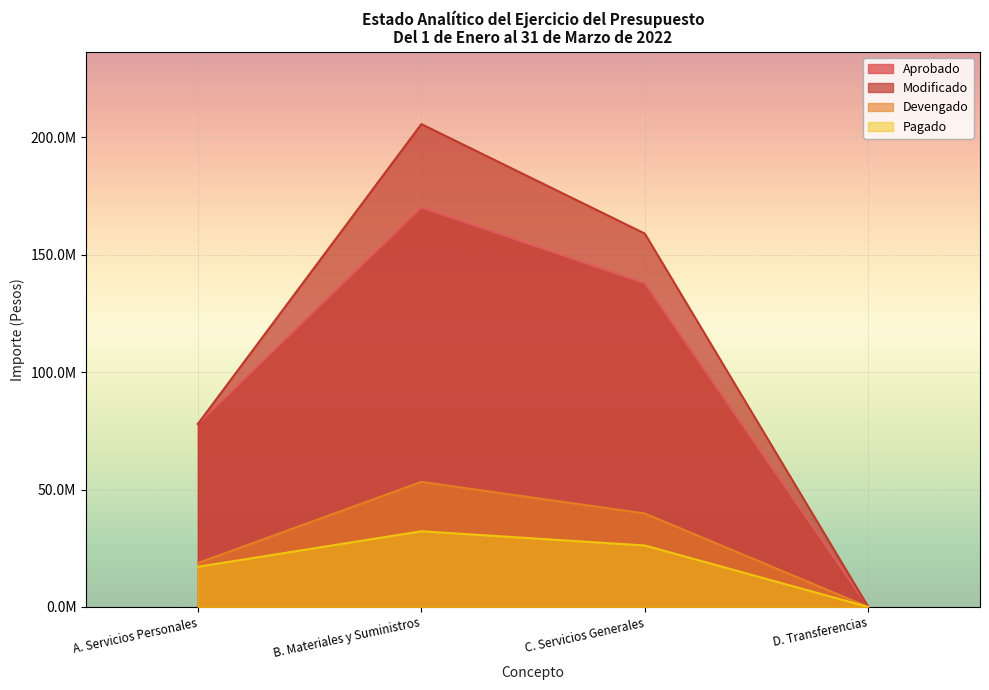

Reading left to right, transcribe all the data shown in this chart.

Aprobado: 77963214.0	170203789.0	137881145.0	0.0
Modificado: 77963214.0	205650187.2	159019329.3	0.0
Devengado: 18714060.8	53287495.1	39823740.6	0.0
Pagado: 17128383.6	32246006.2	26191812.0	0.0